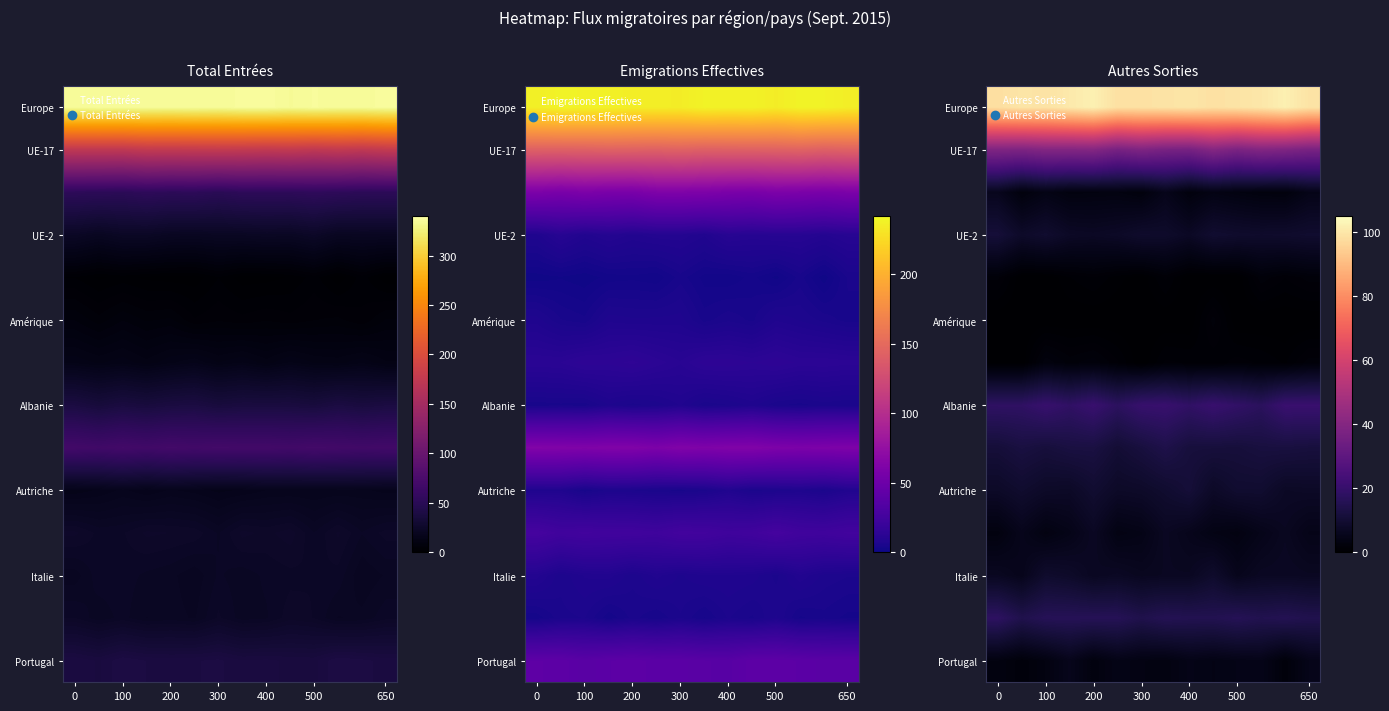

Between 650 and 0, which is larger?

650